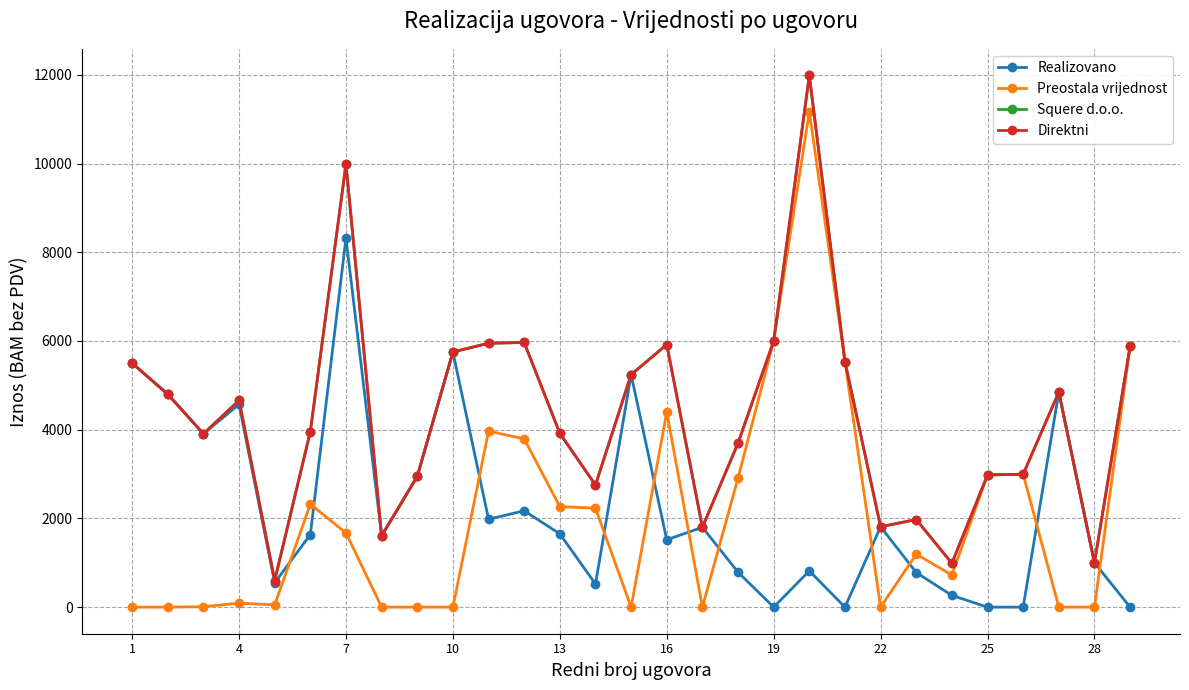

Does the chart have visible grid lines?

Yes